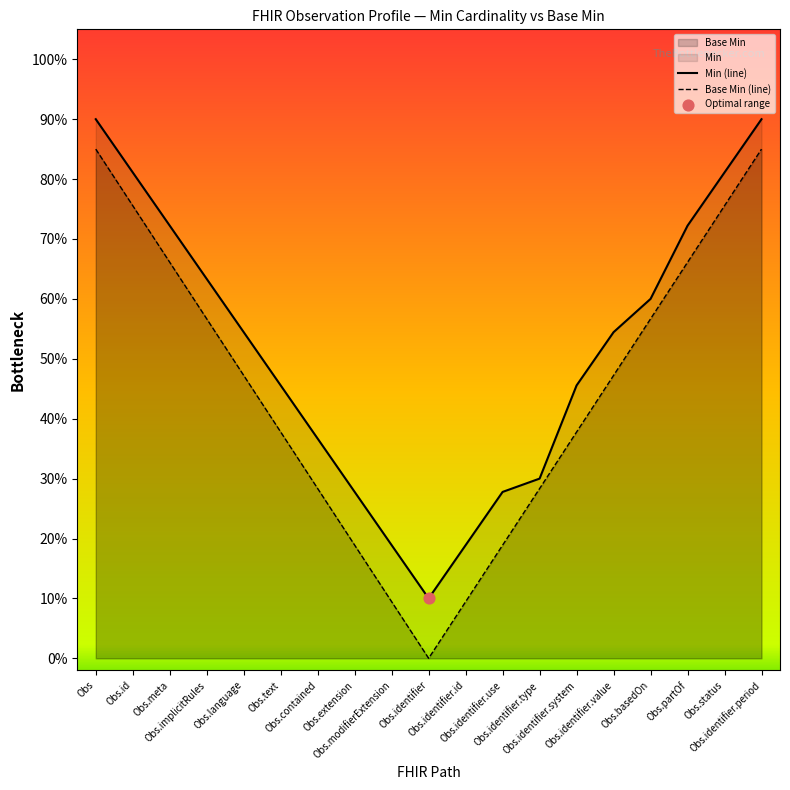

Which series has the largest total across all categories?

Min (line)